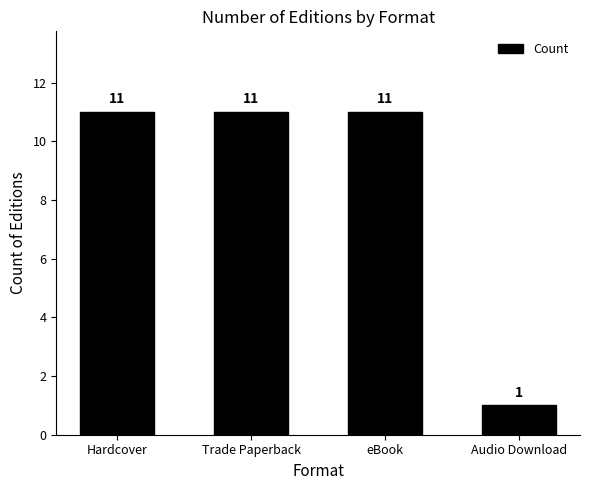

Which has a higher value, Audio Download or eBook?

eBook